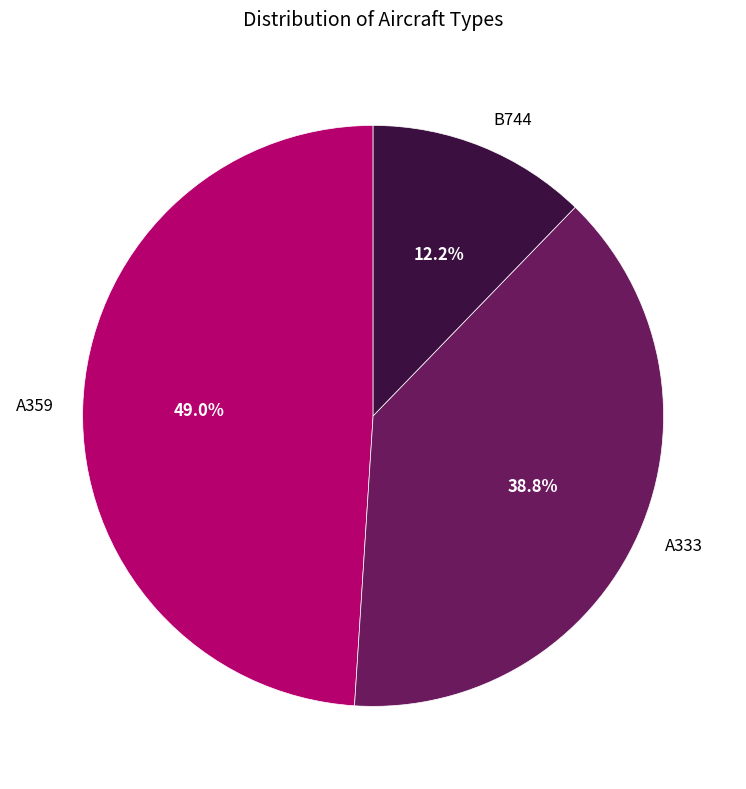

Which has a higher value, A359 or A333?

A359